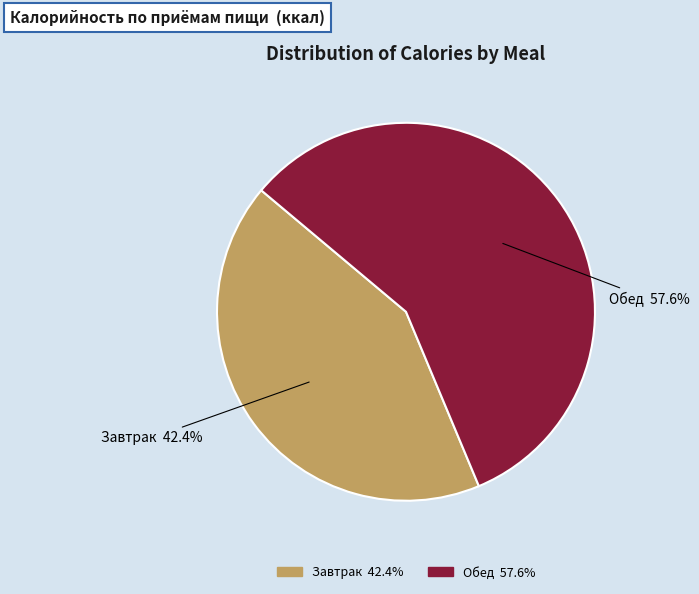

Between Завтрак and Обед, which is larger?

Обед